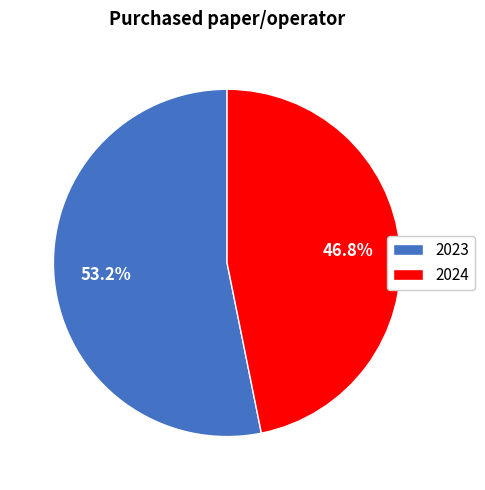

To the nearest percent, what is the difference between the 2024 and 2023 slice percentages?

6%